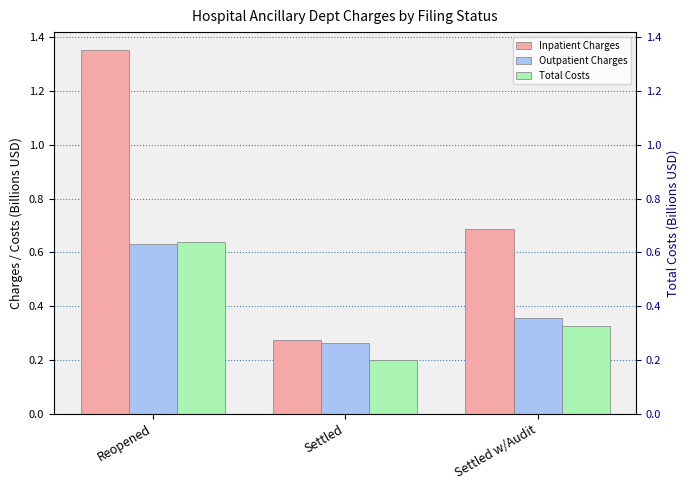

How many Total Costs values are between 0 and 1?

3